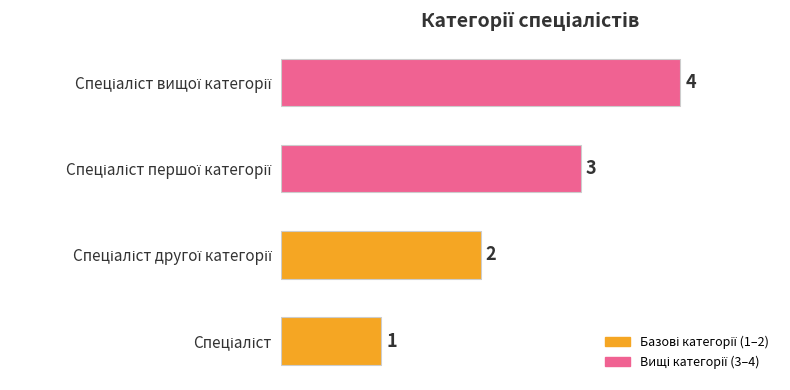

What is the difference between the maximum and minimum values?

3